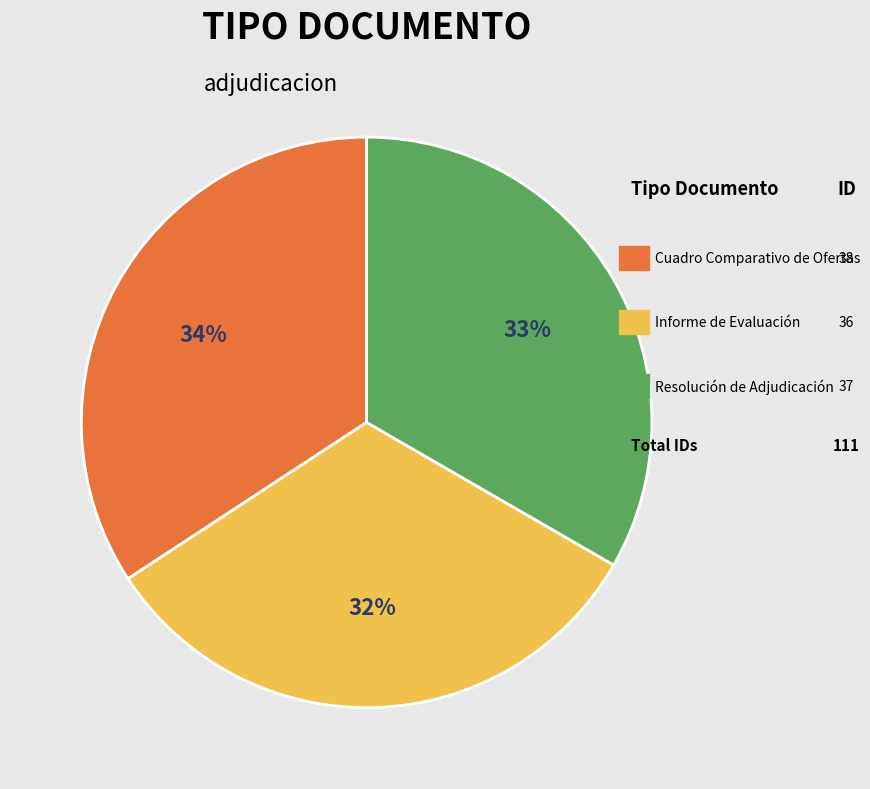

Is there a majority slice in this chart?

No